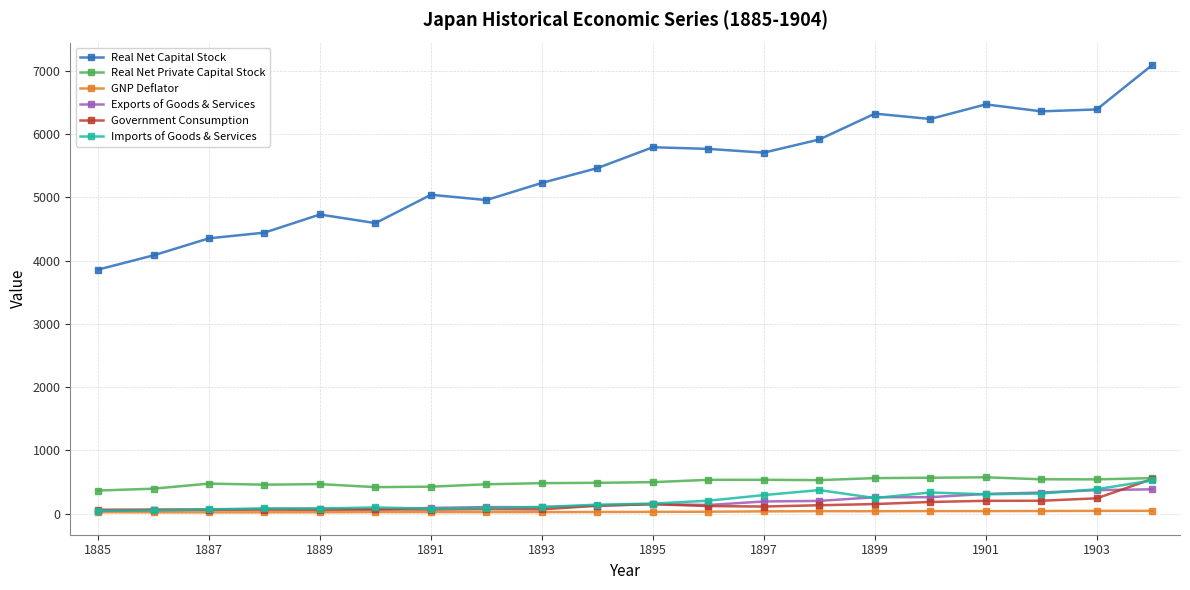

True or false: GNP Deflator has more than 1 interior local peaks.

True